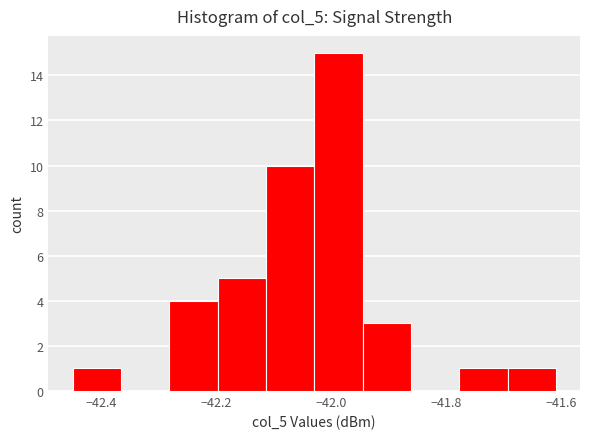

What is the height of the bar covering -42.198 to -42.114 on the x-axis? Neither the bar edges nor the heights are printed on the chart, so give them approximately, as read against the axes.

5